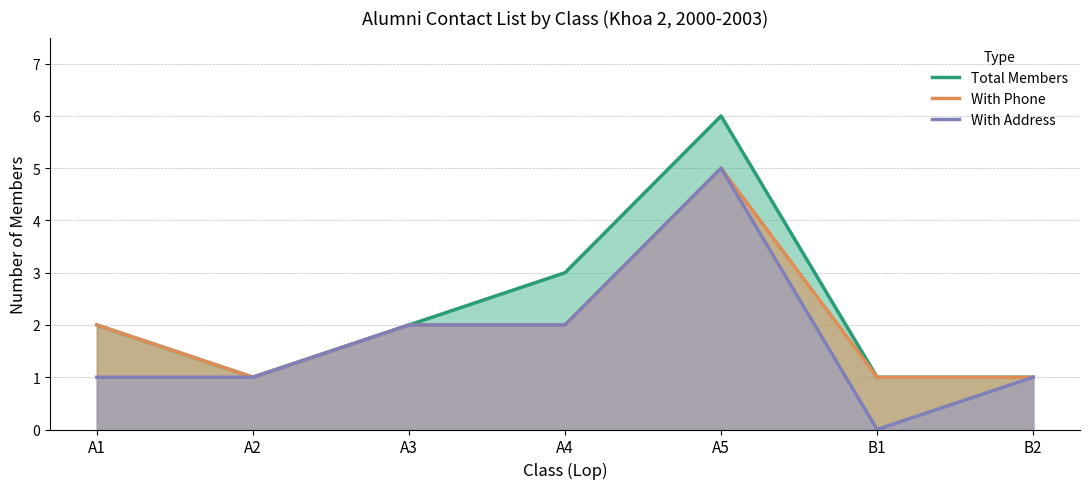

Which category has the lowest value across all series?

B1